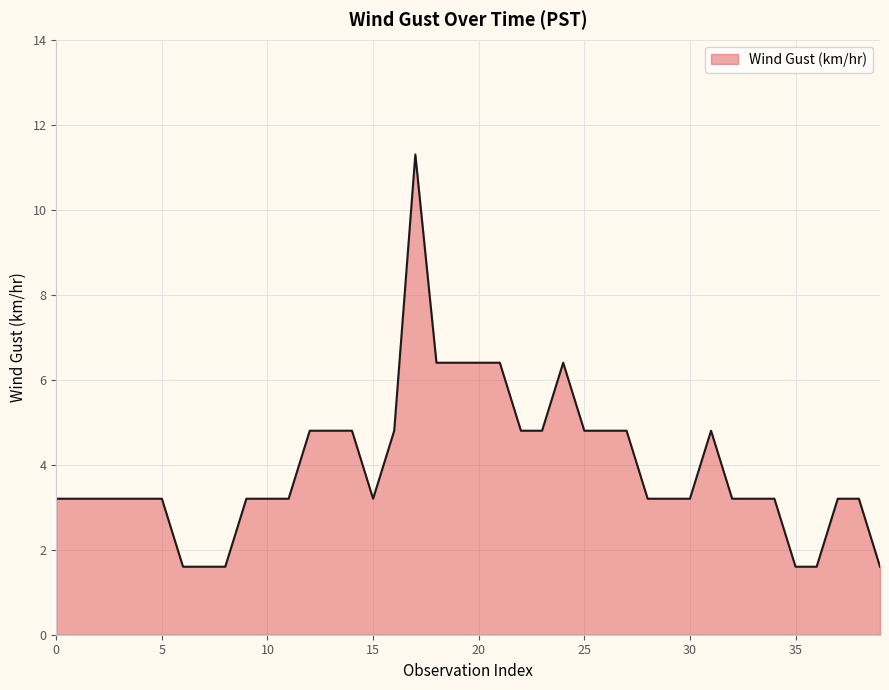

What is the minimum value shown in the chart?

1.6